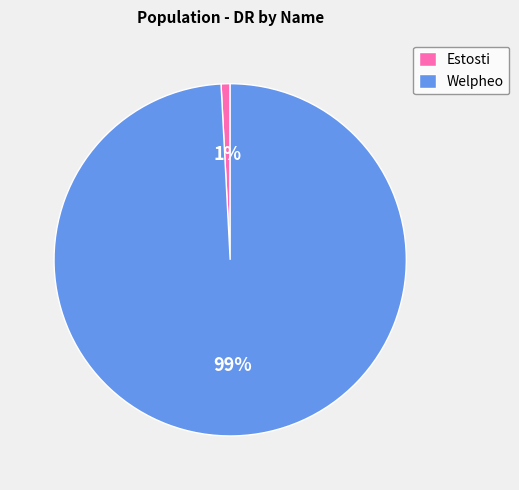

Do Estosti and Welpheo together represent more than half of the pie?

Yes